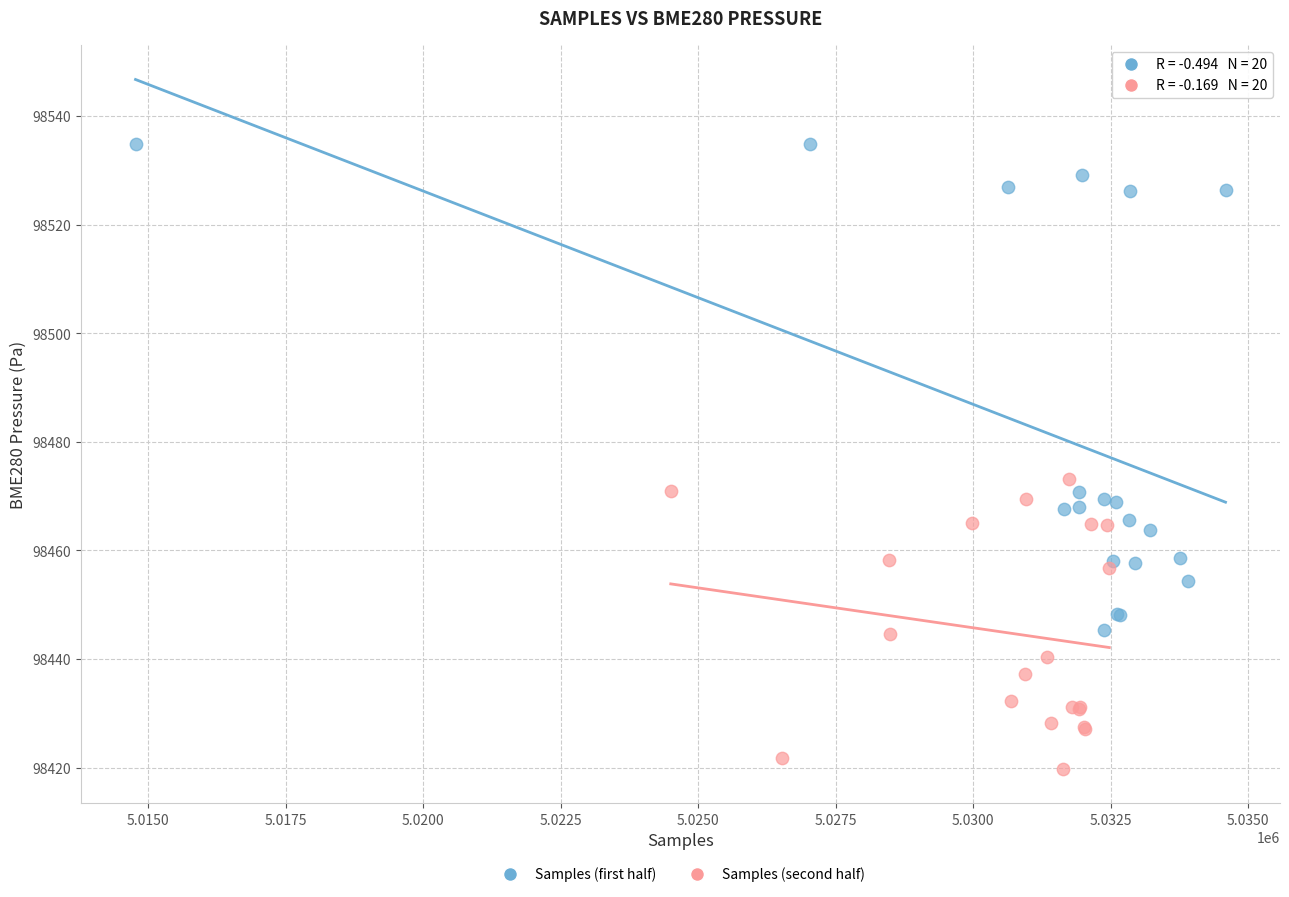

Which series contains the highest Y value?

Samples (first half)